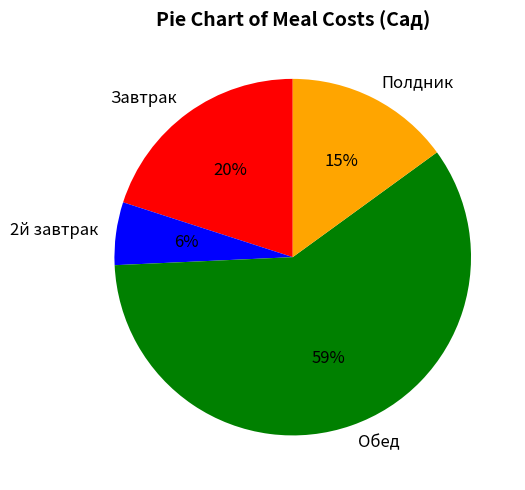

Count the number of slices in the pie.

4